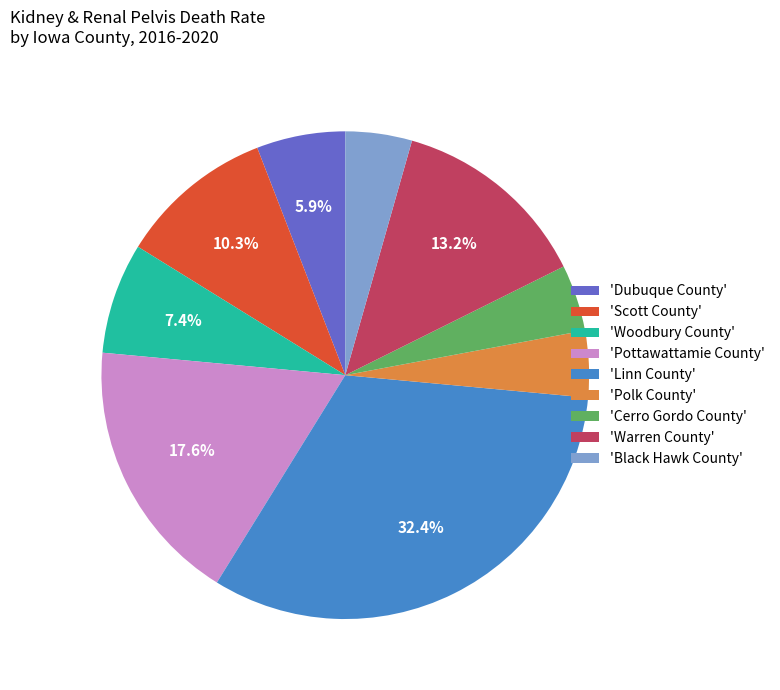

What percentage is NOT represented by 'Pottawattamie County'?

82.4%